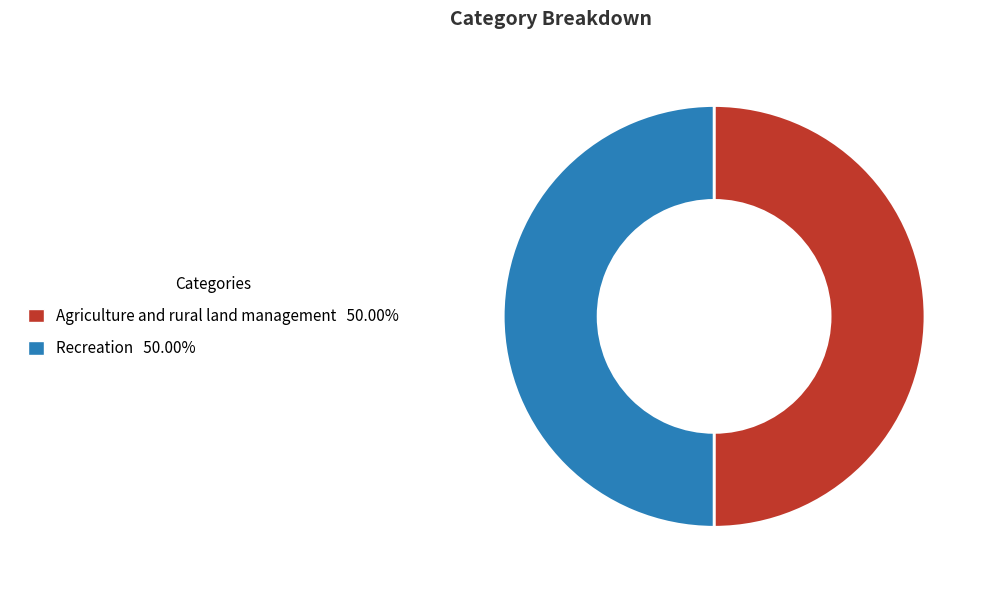

Approximately how many times larger is the value at Agriculture and rural land management compared to Recreation?

1.0